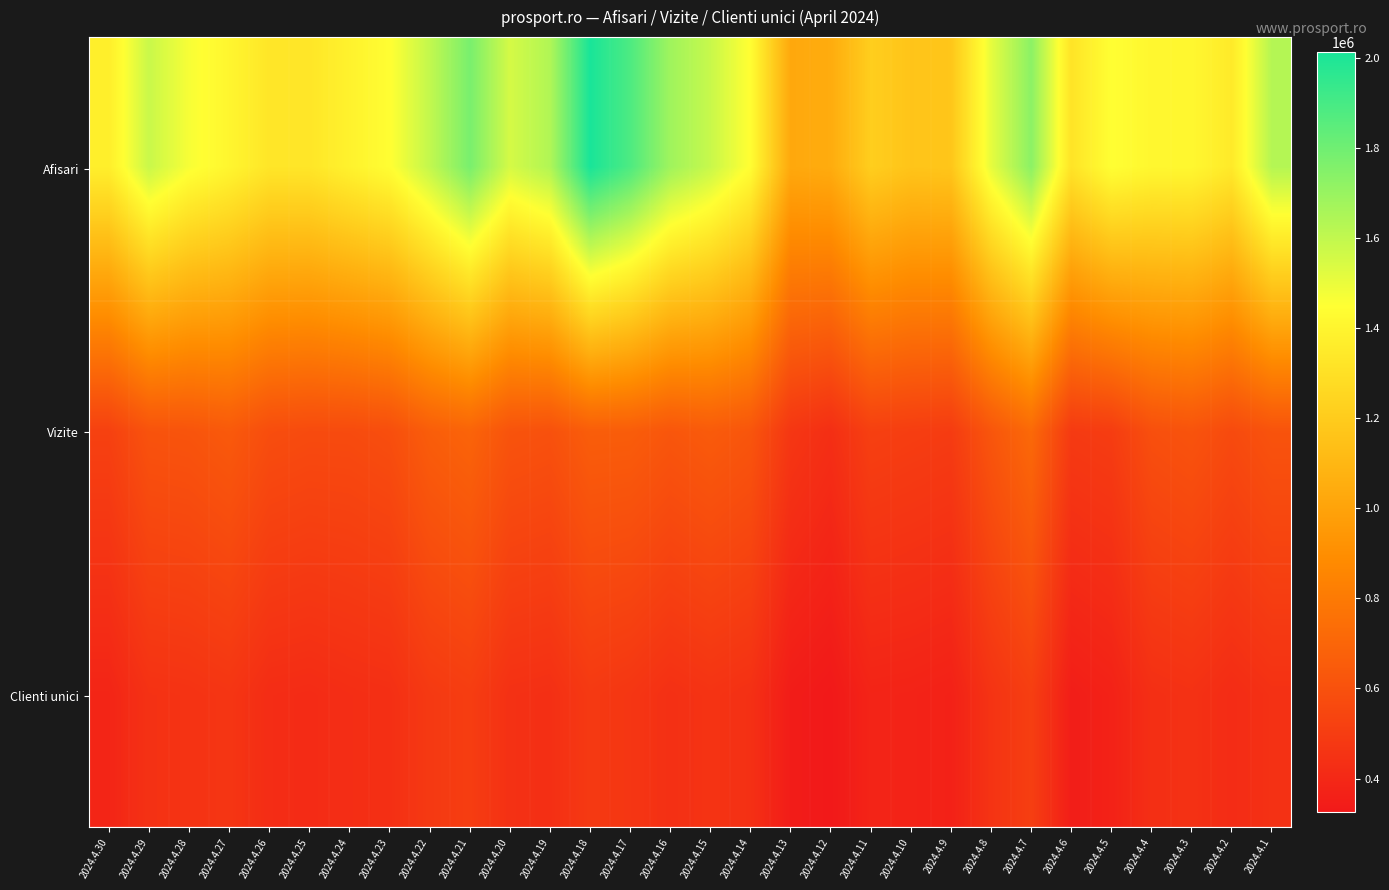

Which series has the largest range (max minus min)?

Afisari